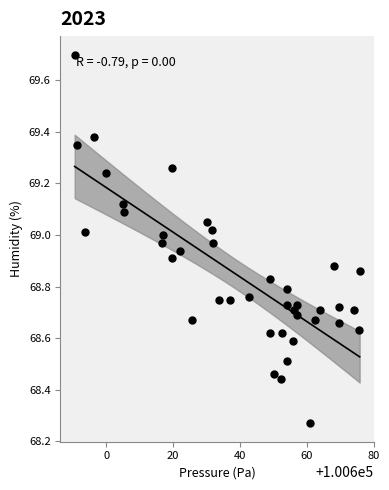

What is the range of Y values (max minus min)?

1.4